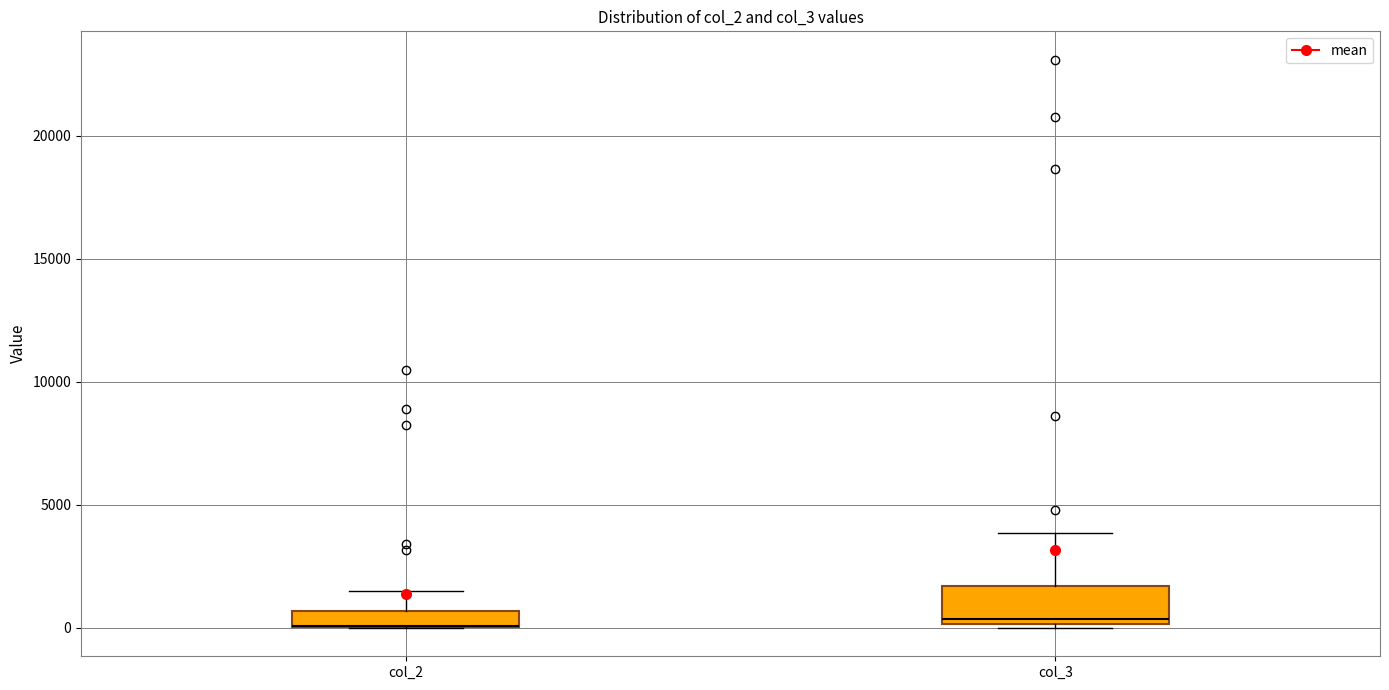

Comparing the boxes themselves (not the whiskers), which one is the tallest?

col_3